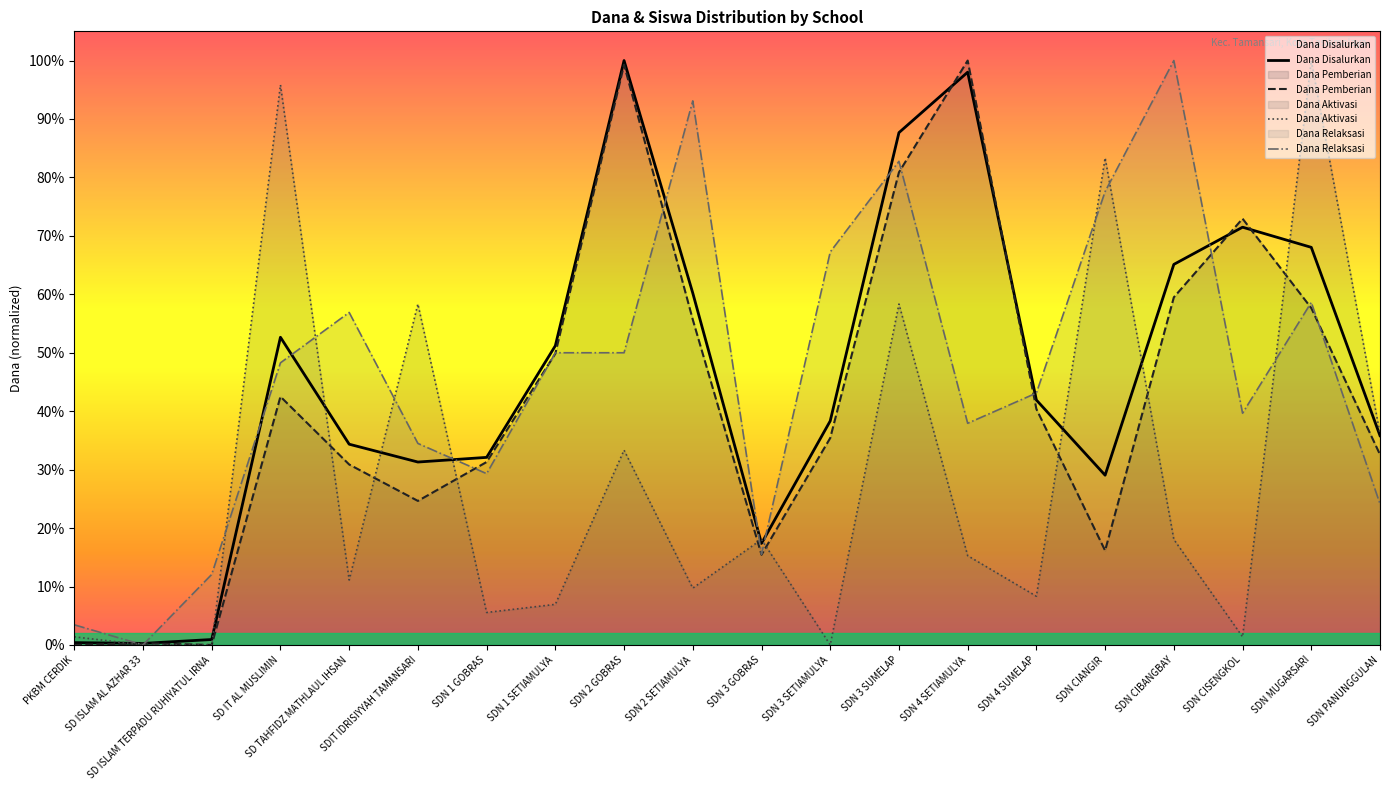

At which label is Dana Disalurkan closest to 0?

SD ISLAM AL AZHAR 33